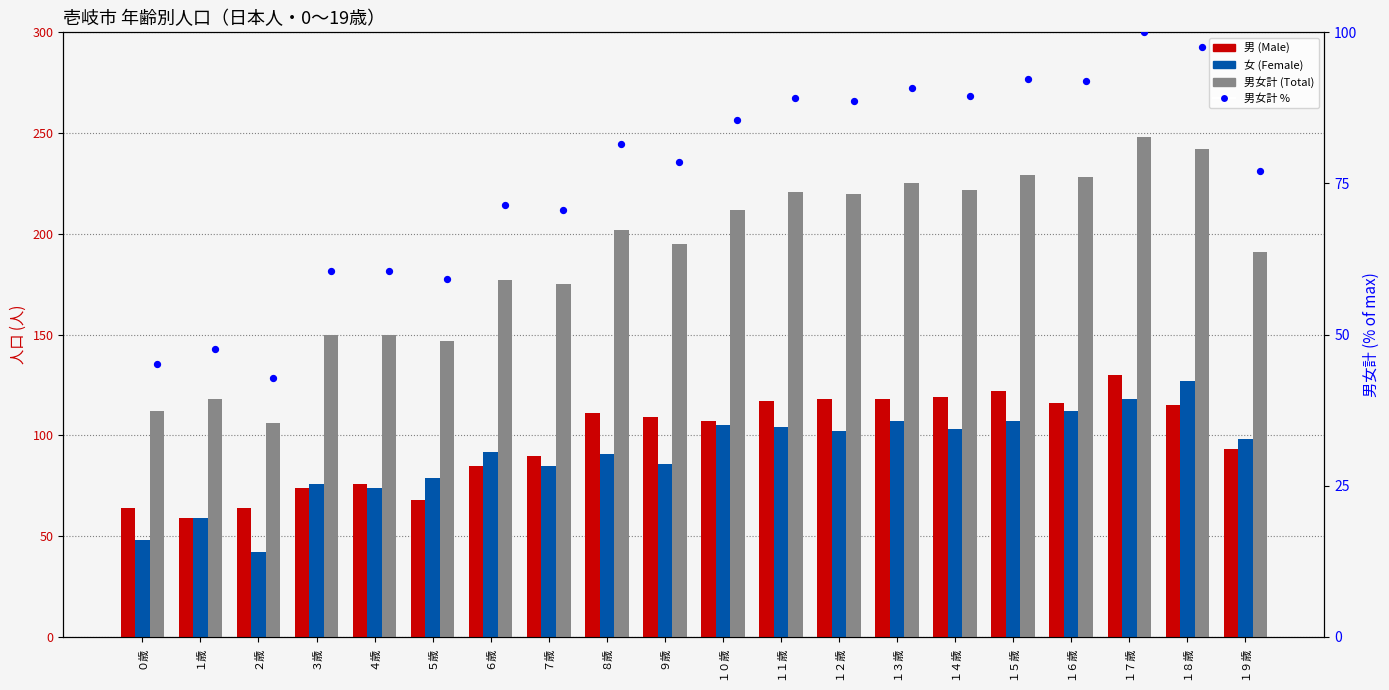

At which category is the sum across all series the highest?

１７歳